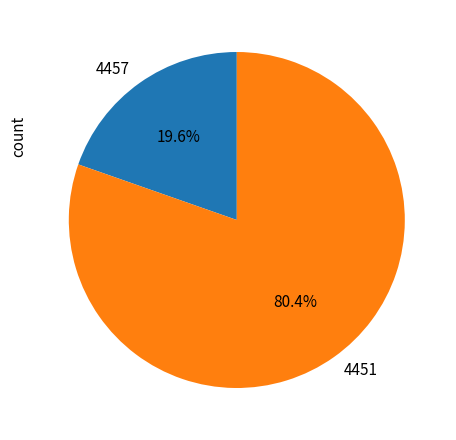

True or false: 4451 accounts for 80% of the total.

True